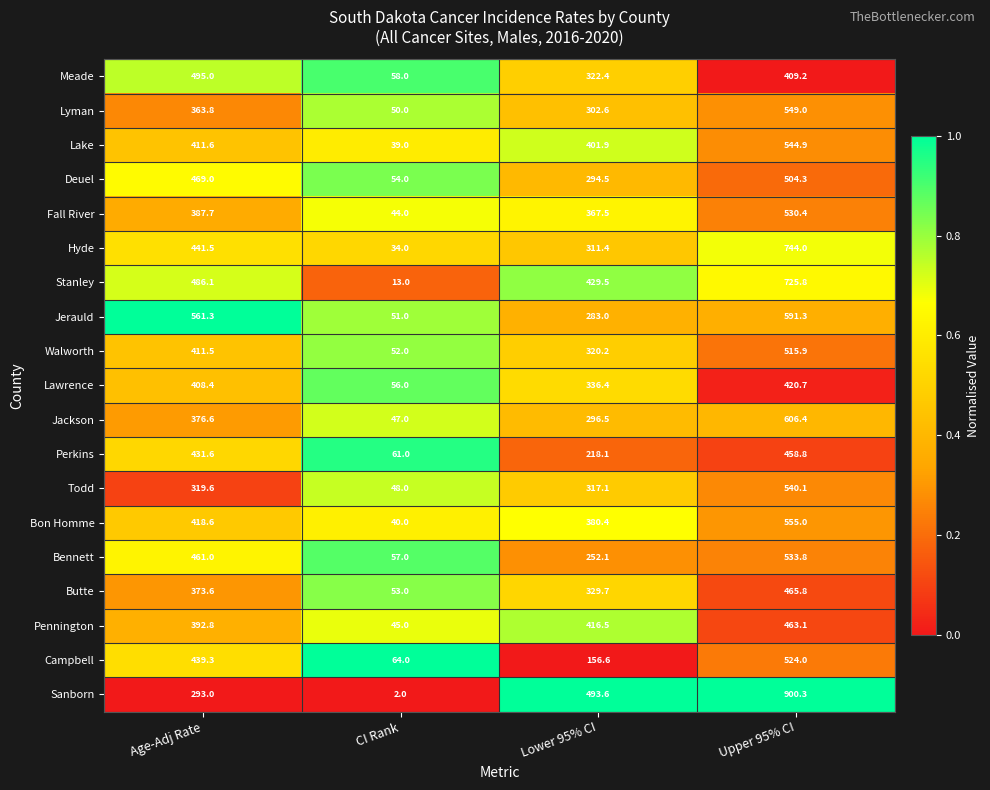

Is the value of Jerauld at Upper 95% CI greater than the value of Bon Homme at Lower 95% CI?

Yes